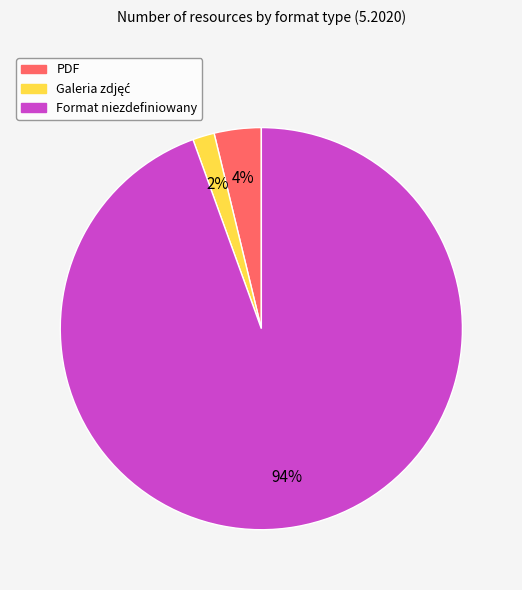

Count the number of slices in the pie.

3